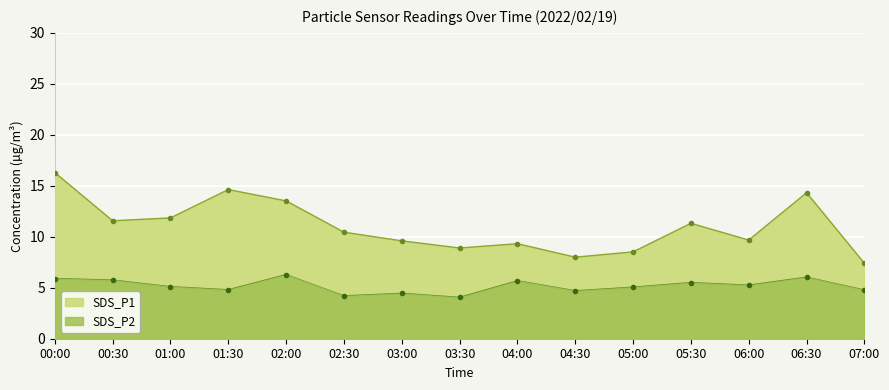

What is the highest value of the SDS_P1 series?

16.3